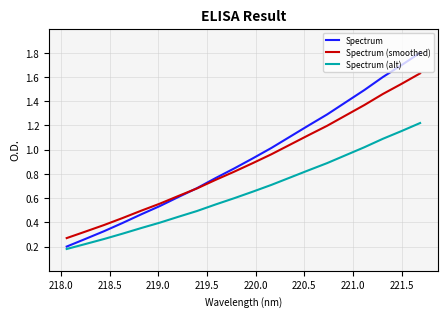

Rank the series by their maximum value, from lowest to highest.

Spectrum (alt), Spectrum (smoothed), Spectrum